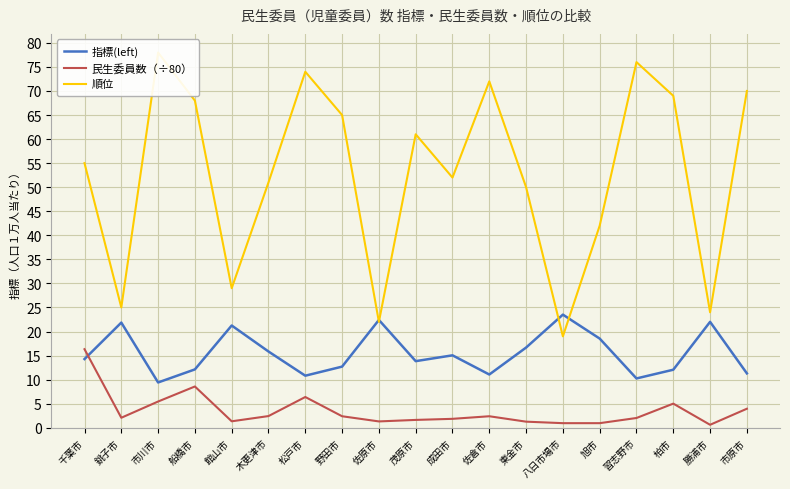

Which series changed the most between 東金市 and 柏市?

順位